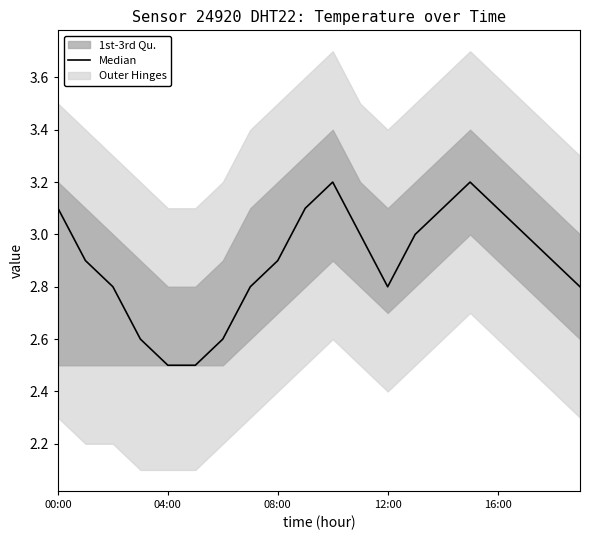

What is the approximate value at 15?

3.2